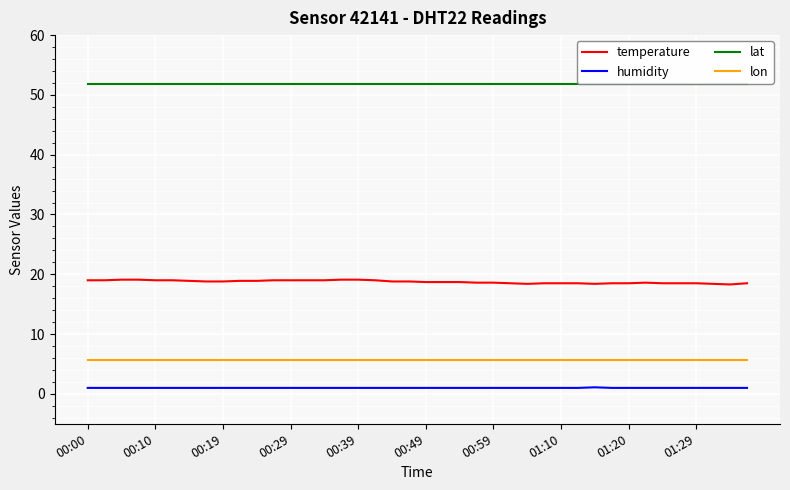

What is the greatest value displayed?

51.9